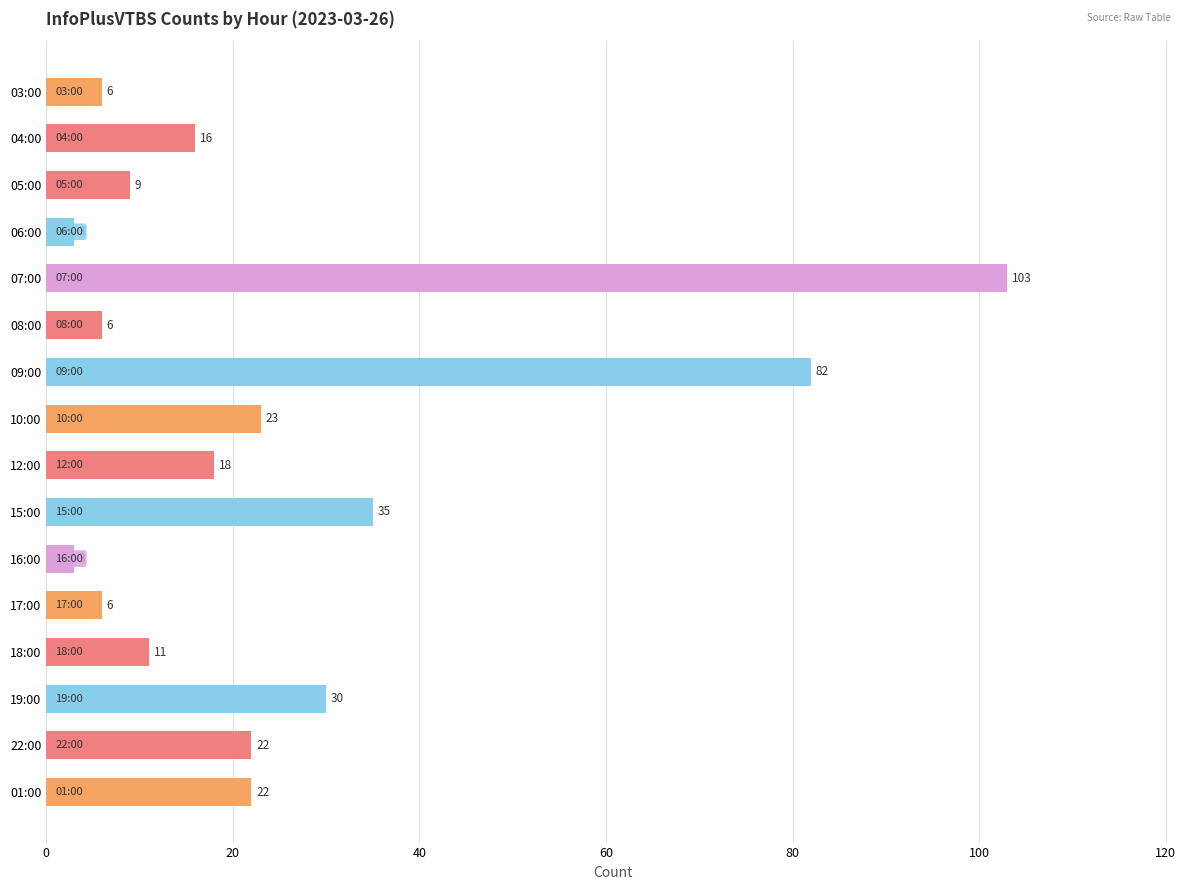

Reading top to bottom, what are all the values shown in this chart?

6	16	9	3	103	6	82	23	18	35	3	6	11	30	22	22